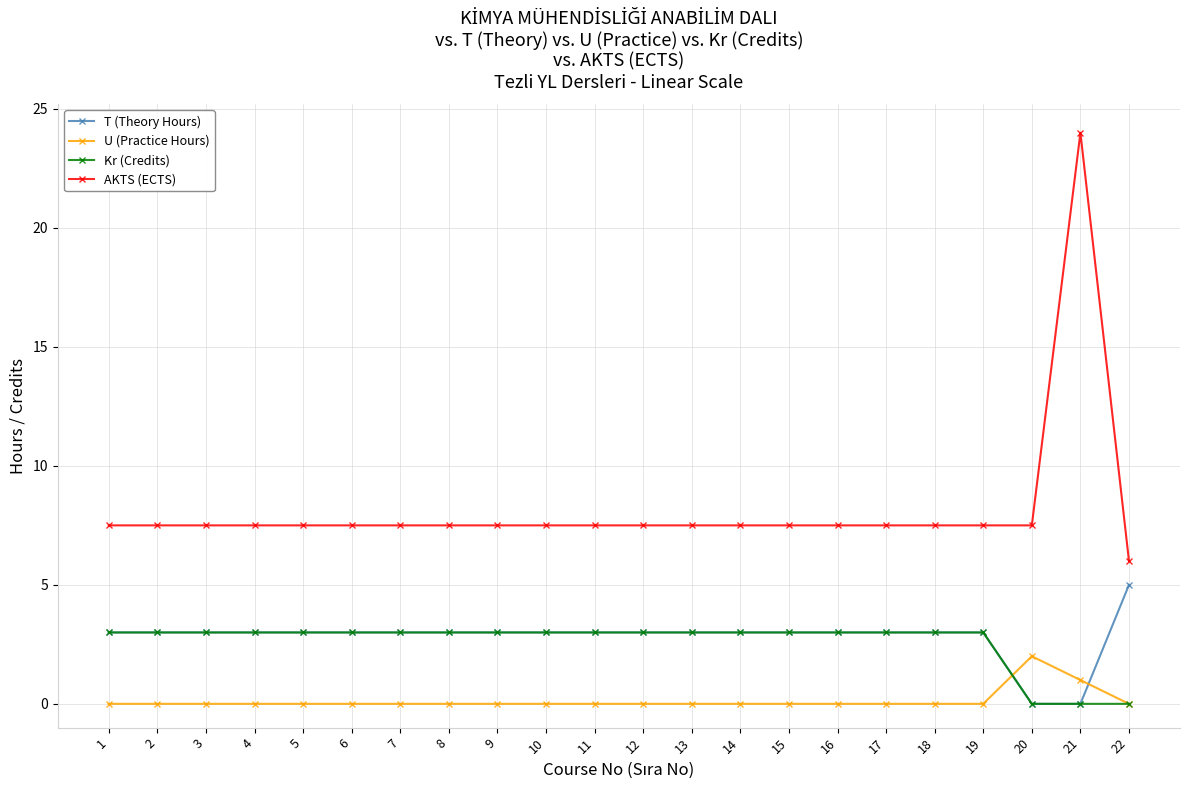

Where do T (Theory Hours) and U (Practice Hours) first cross each other?

19 and 20